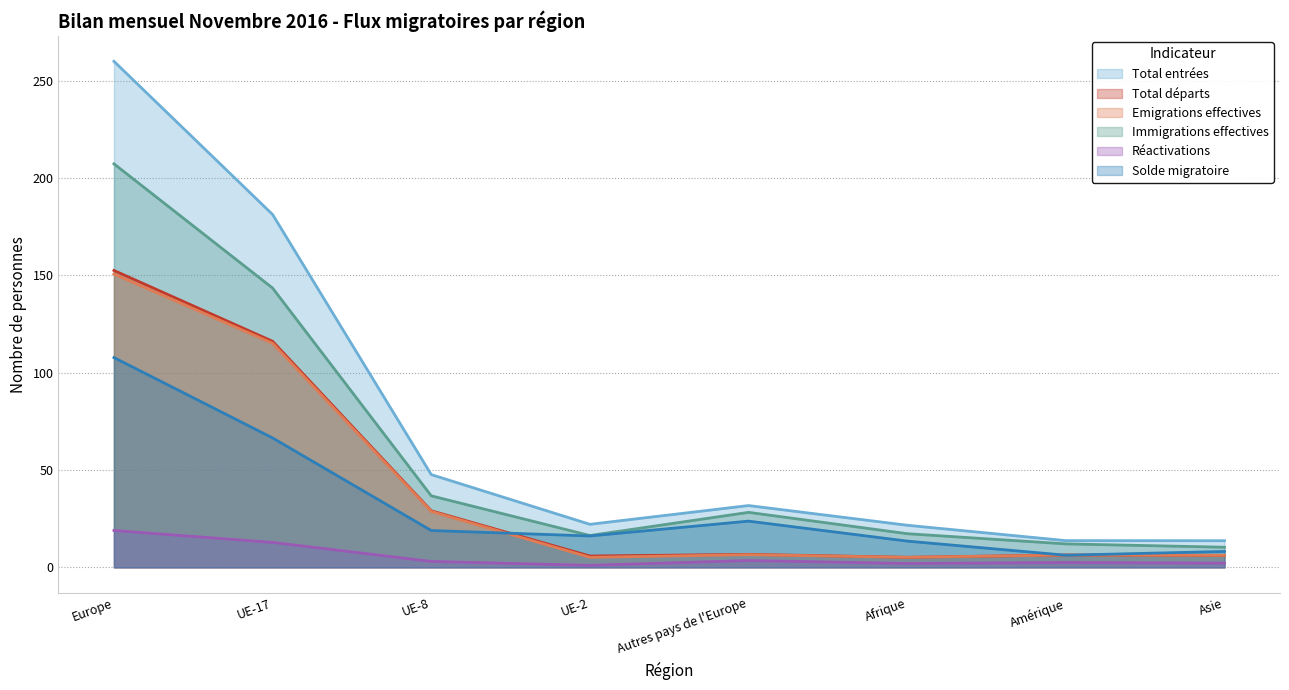

True or false: Emigrations effectives and Immigrations effectives cross at least once.

False